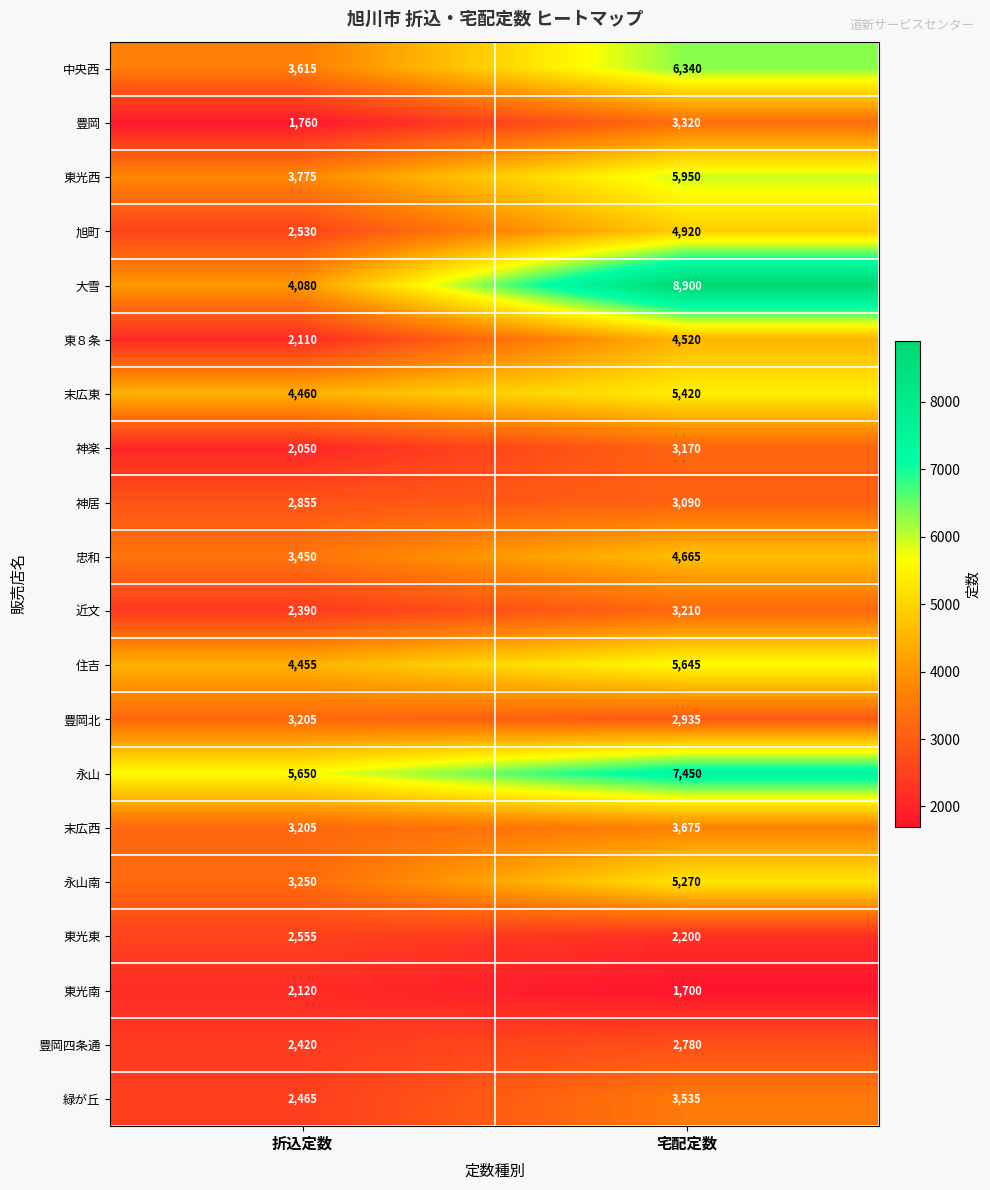

Which series has the largest total across all categories?

永山